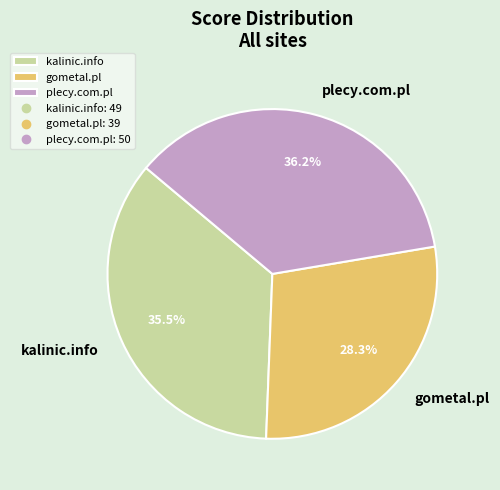

Which has a higher value, kalinic.info or gometal.pl?

kalinic.info